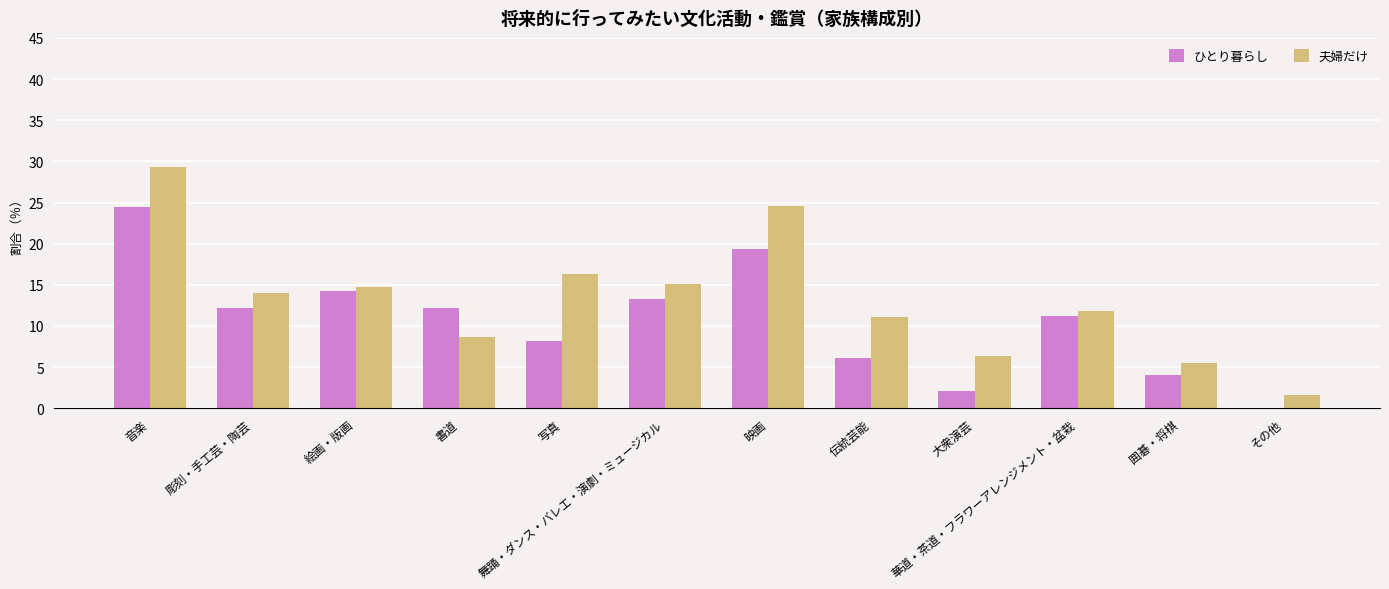

The value of ひとり暮らし at 囲碁・将棋 is 1.4. True or false?

False